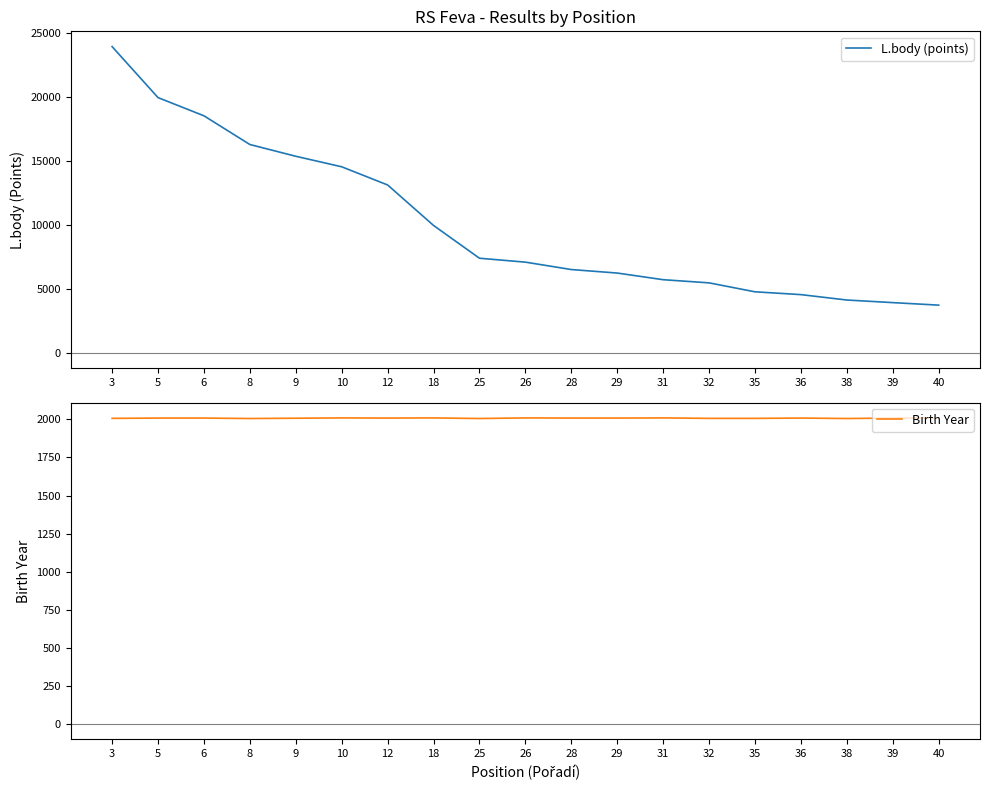

Reading left to right, extract all data points from this chart.

L.body (points): 23966	19973	18548	16299	15378	14554	13129	9959	7391	7085	6505	6231	5710	5462	4761	4541	4118	3915	3717
Birth Year: 2007	2009	2009	2006	2008	2010	2009	2010	2006	2010	2009	2009	2010	2007	2007	2009	2006	2009	2010